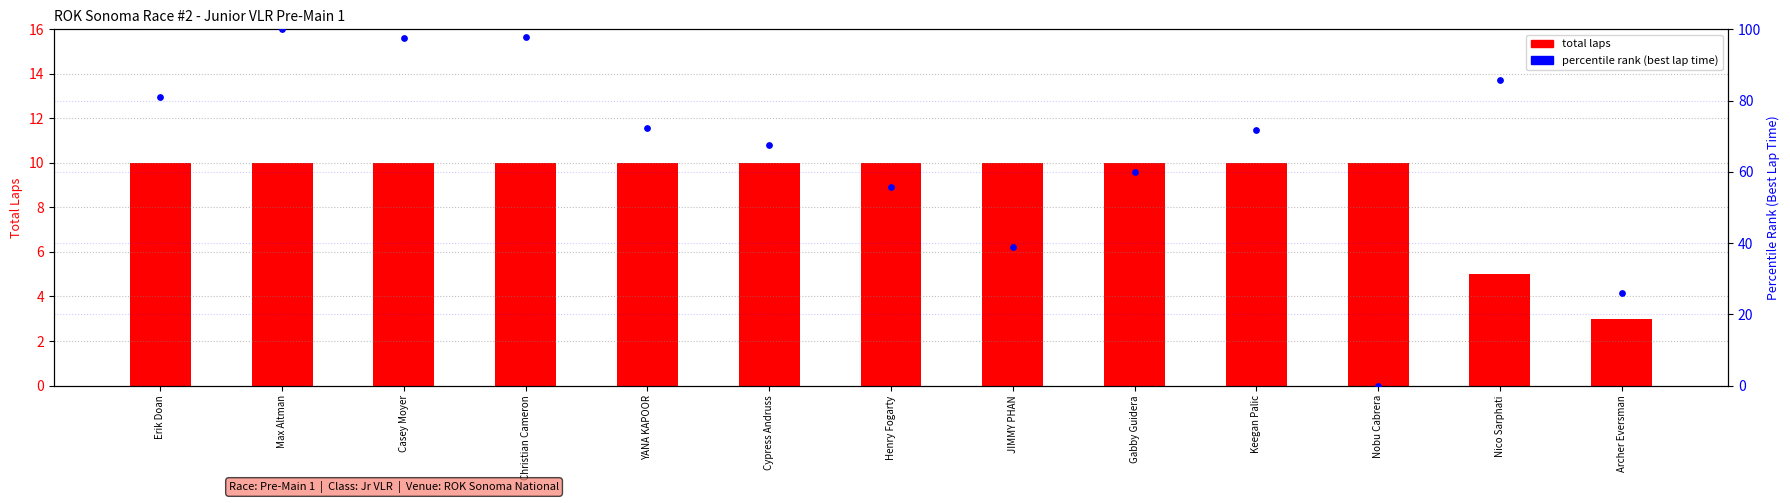

At how many categories does at least one series exceed 92?

3